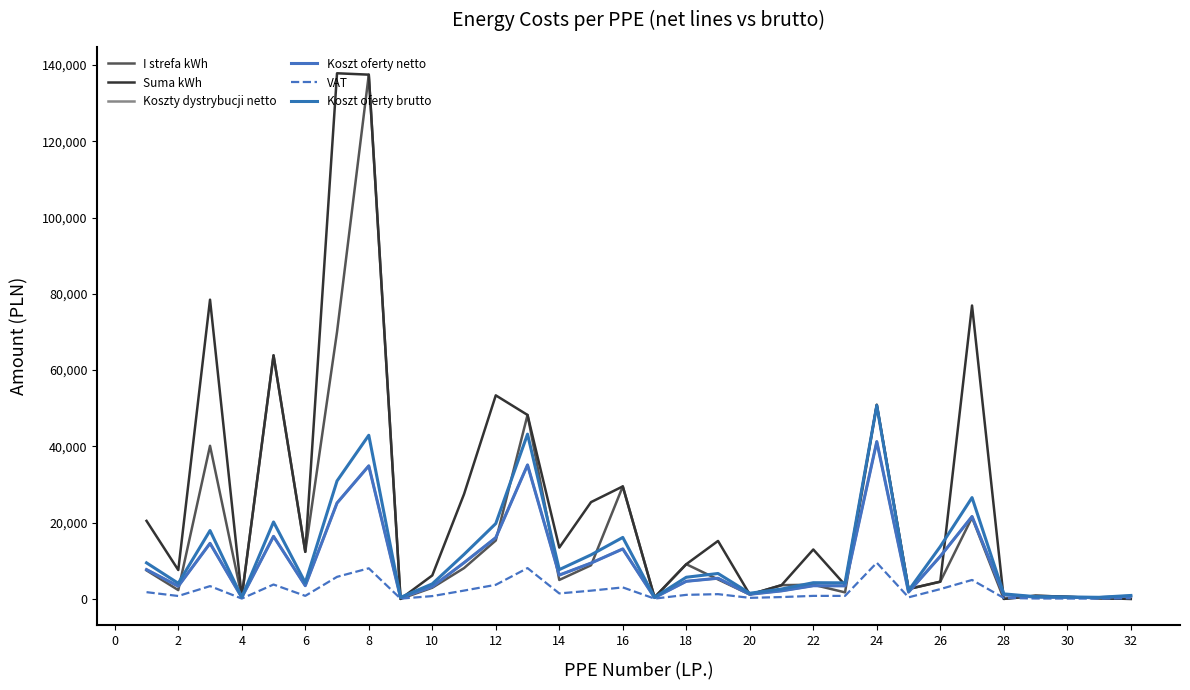

How many intersections are there between Suma kWh and Koszty dystrybucji netto?

9